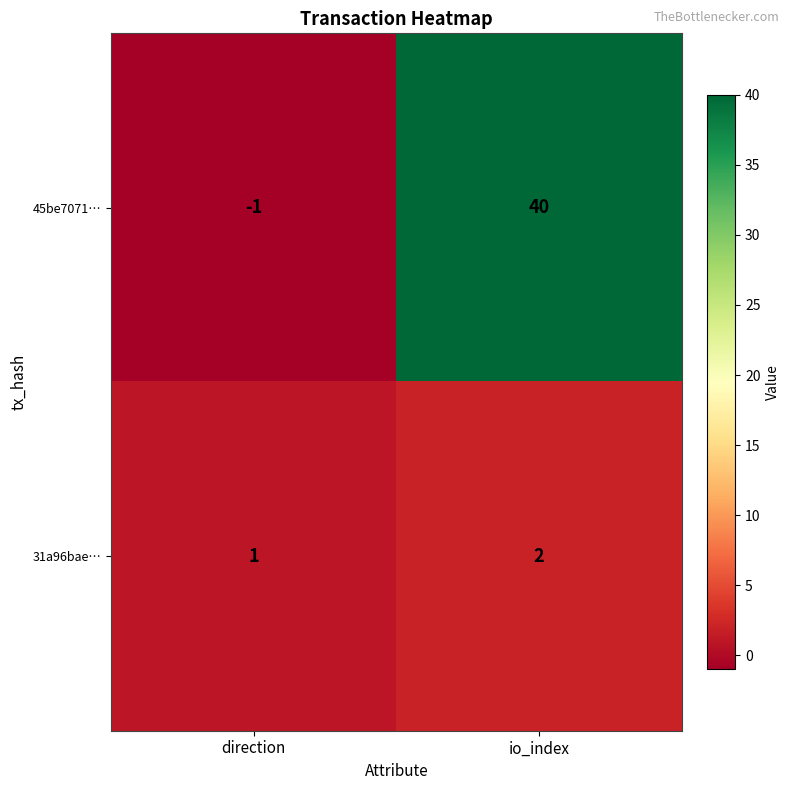

Read the 45be7071… value at io_index, to the nearest 10.

40